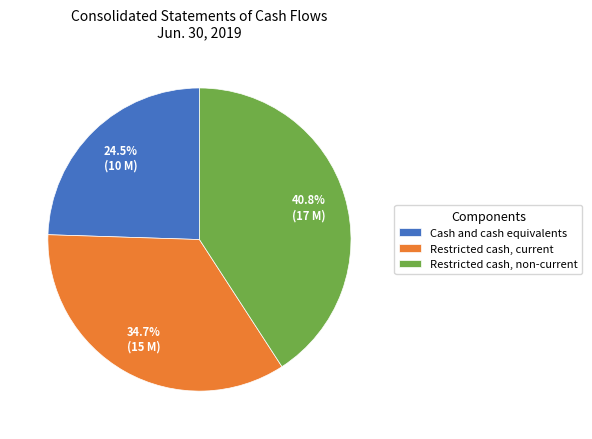

To the nearest percent, what is the average slice percentage?

33%